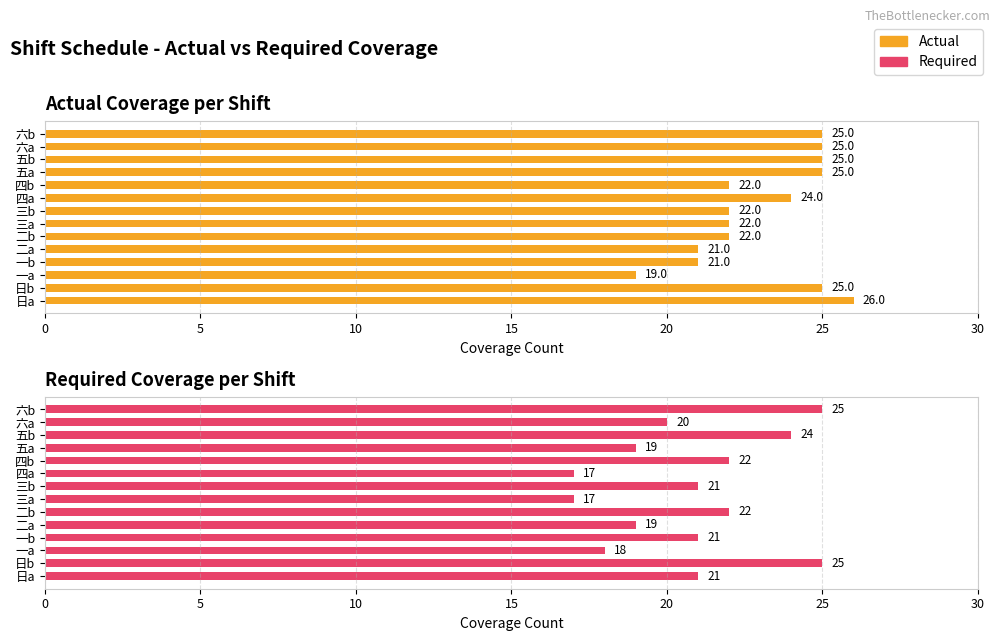

What is the difference between the second highest and second lowest values in the Actual series?

4.0